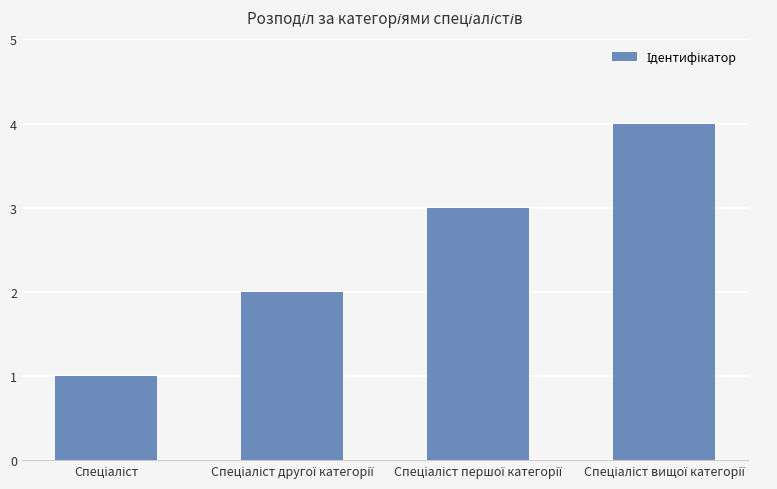

What is the difference between the maximum and minimum values?

3